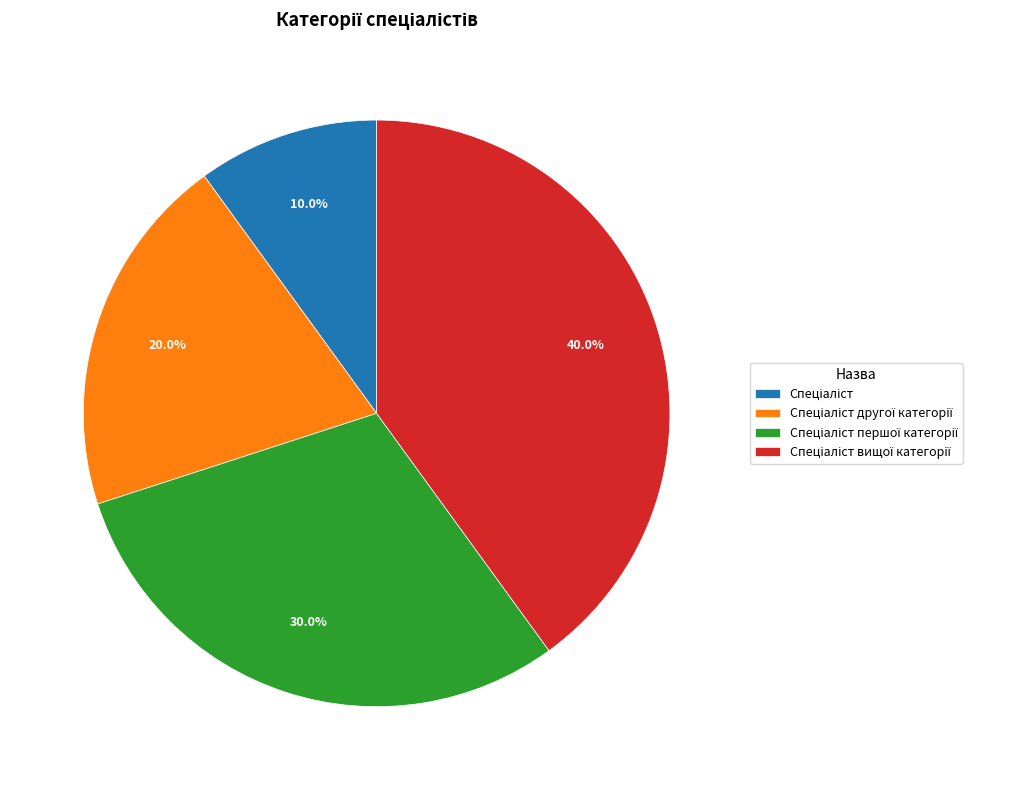

Is there a majority slice in this chart?

No